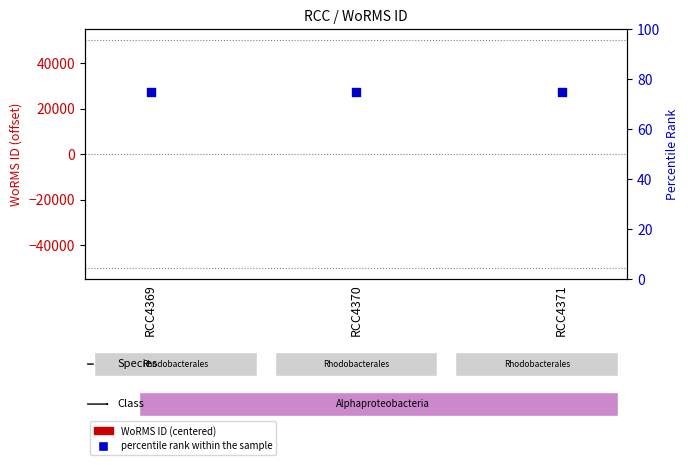

Which series has the largest total across all categories?

percentile rank within the sample